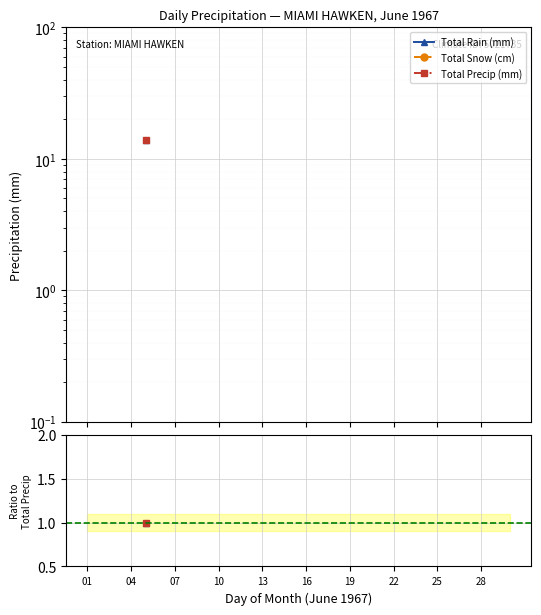

True or false: Total Snow (cm) and Total Precip (mm) intersect in this chart.

False